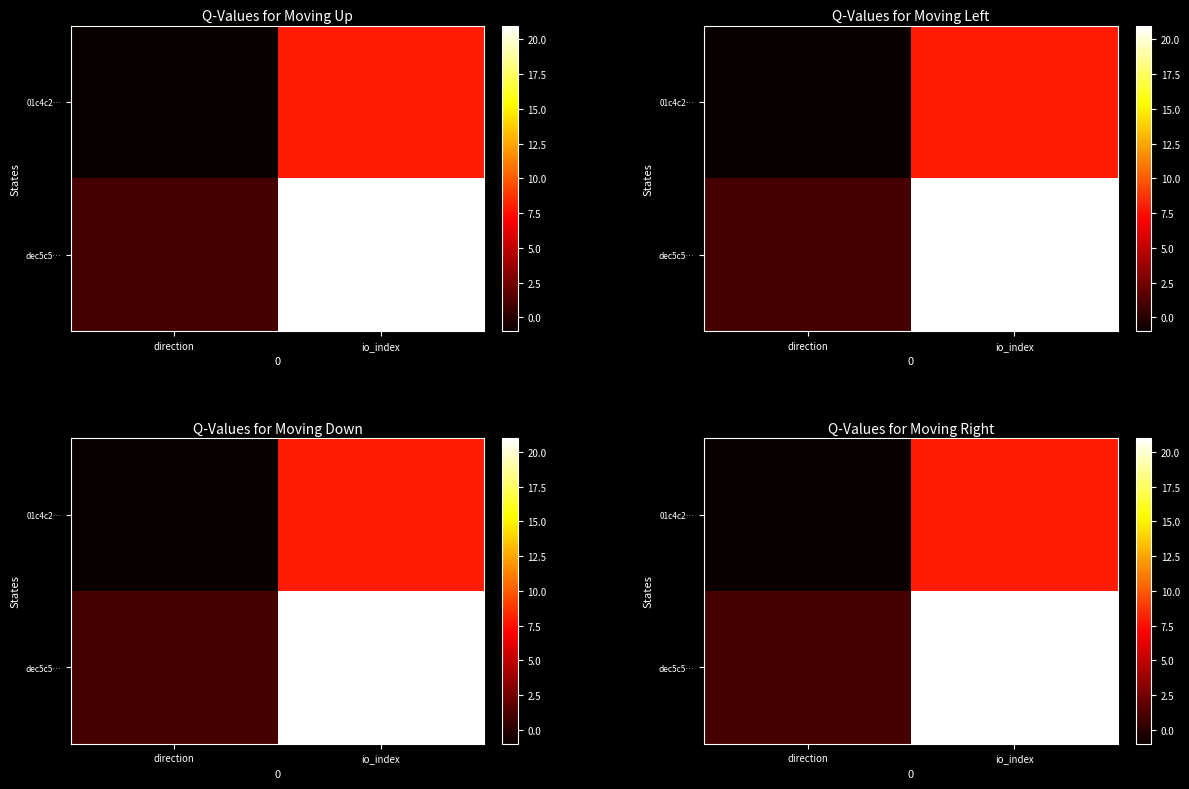

Count the number of categories in the chart.

2